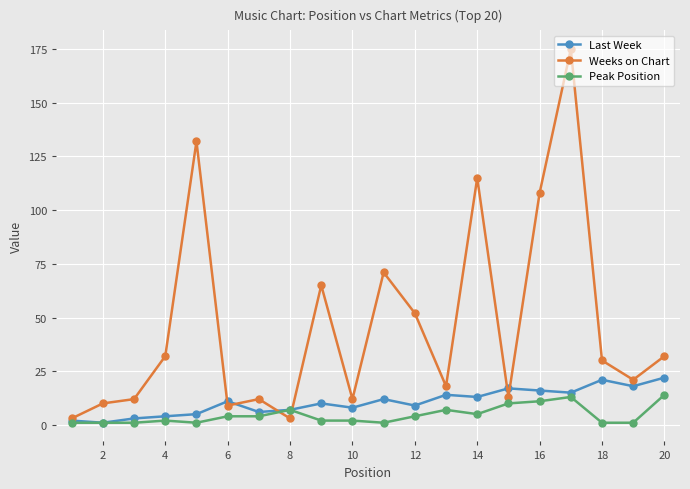

Which series has the largest range (max minus min)?

Weeks on Chart